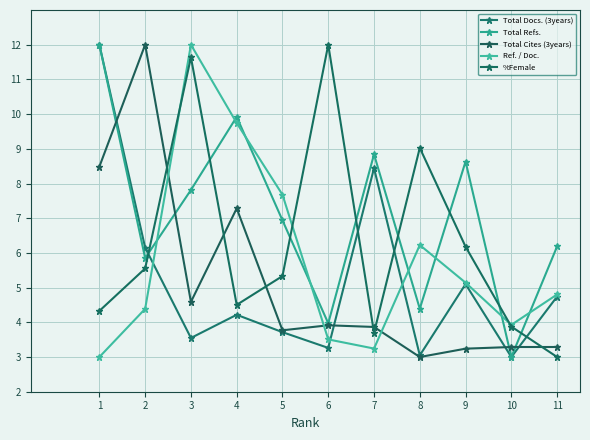

Which label corresponds to the smallest value in the chart?

10